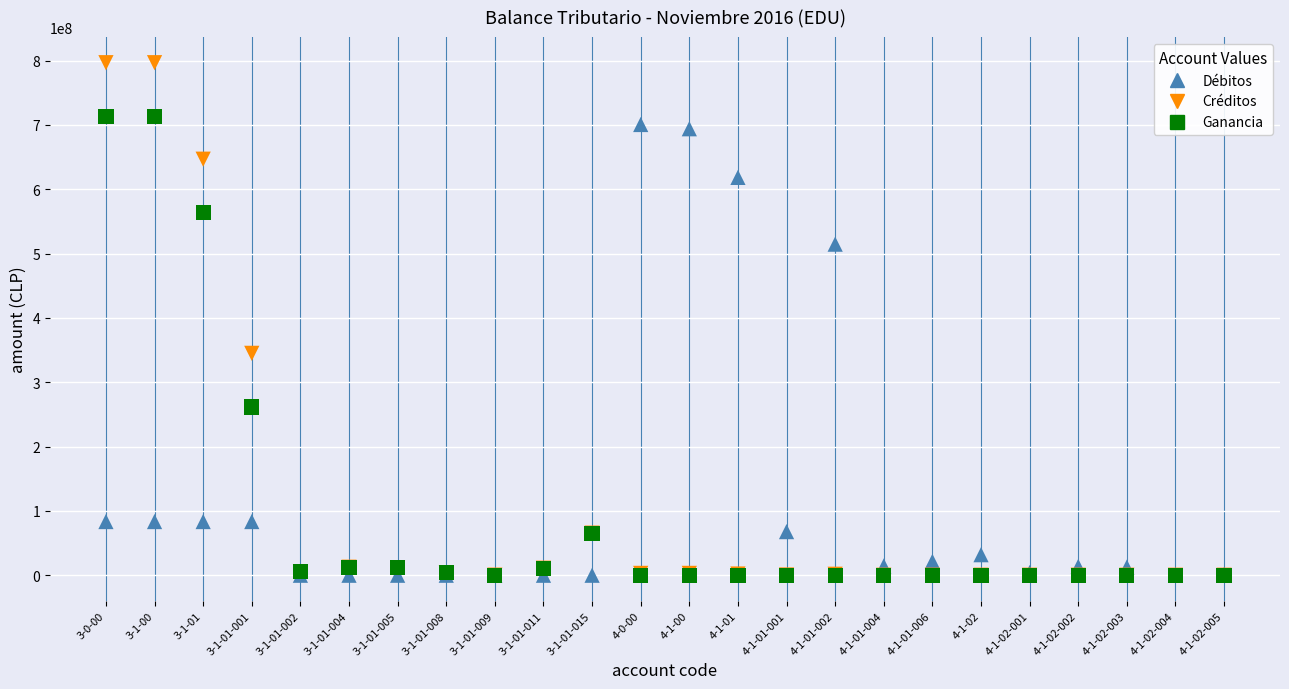

In the Créditos series, what Y value is closest to 398361624?

344910648